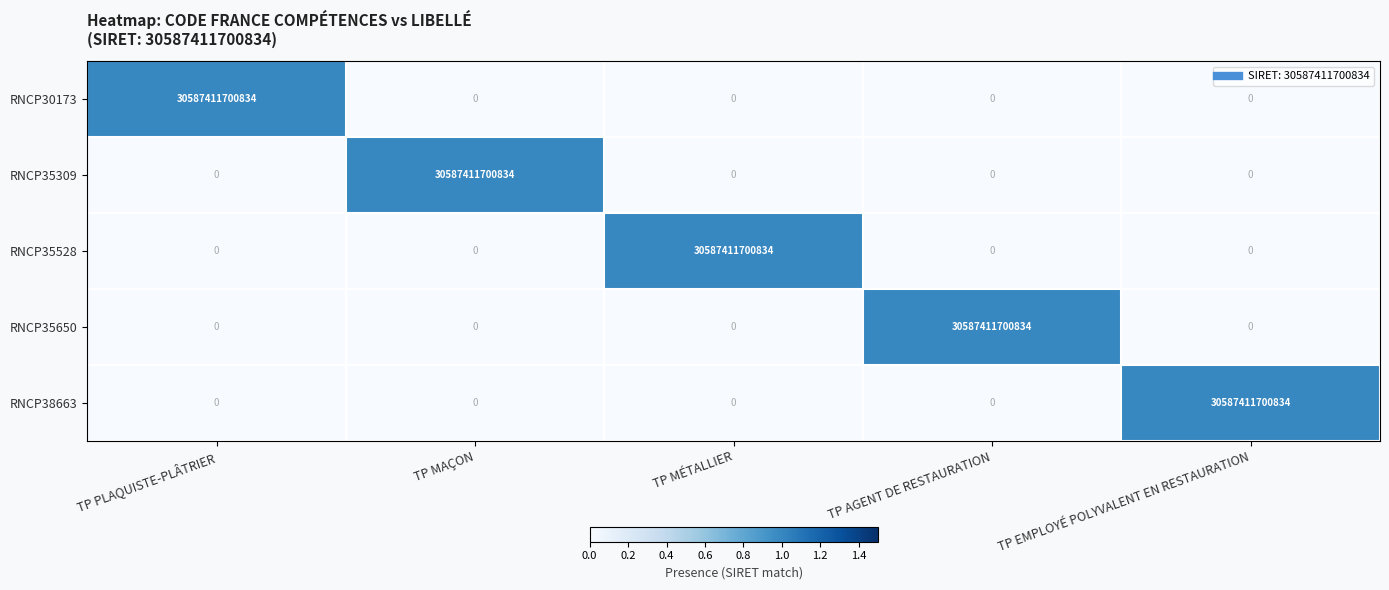

True or false: RNCP35309 has a value of -18084001593766 at TP PLAQUISTE-PLÂTRIER.

False